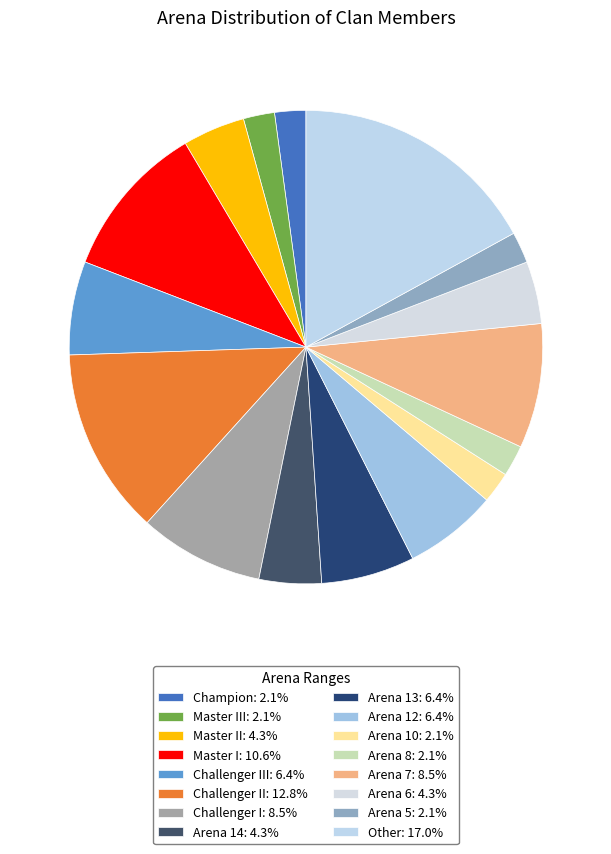

Is there a majority slice in this chart?

No